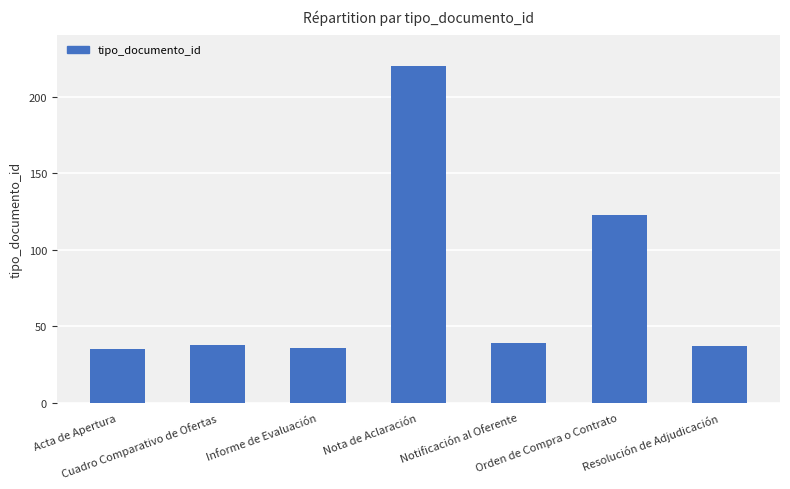

Reading right to left, what are all the values shown in this chart?

Resolución de Adjudicación=37	Orden de Compra o Contrato=123	Notificación al Oferente=39	Nota de Aclaración=220	Informe de Evaluación=36	Cuadro Comparativo de Ofertas=38	Acta de Apertura=35